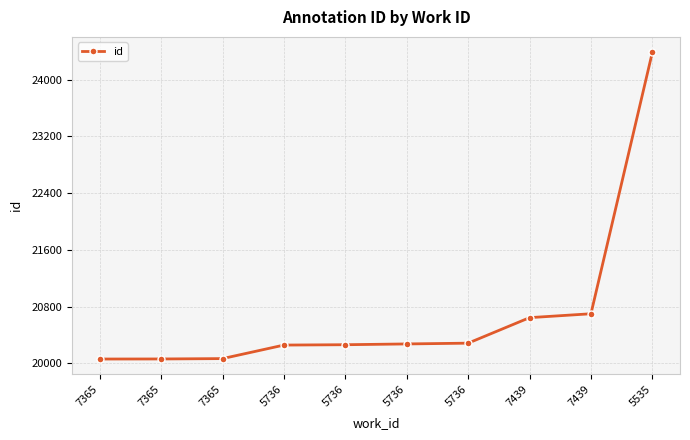

What is the minimum value shown in the chart?

20059